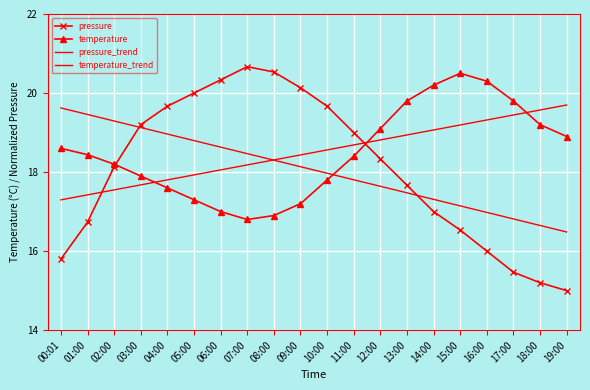

At which label does pressure first exceed 18?

02:00